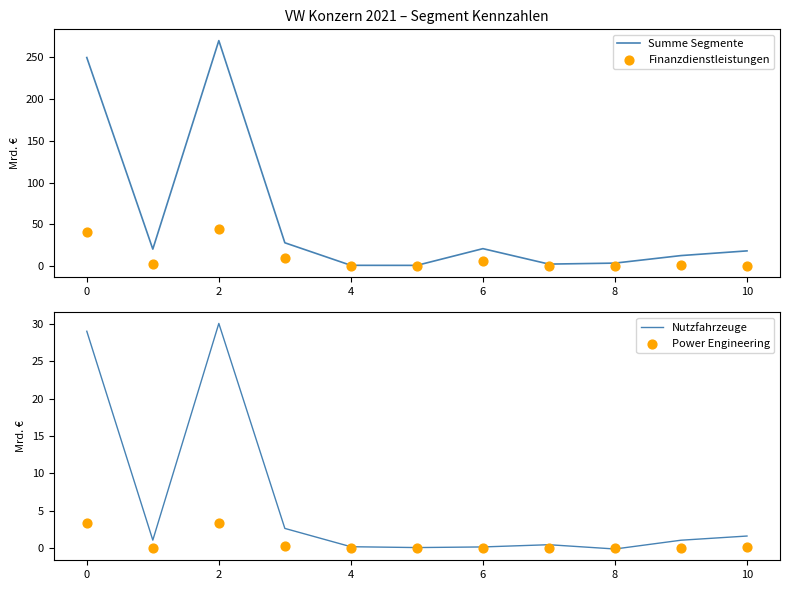

What are all the series names shown in the legend?

Summe Segmente, Finanzdienstleistungen, Nutzfahrzeuge, Power Engineering